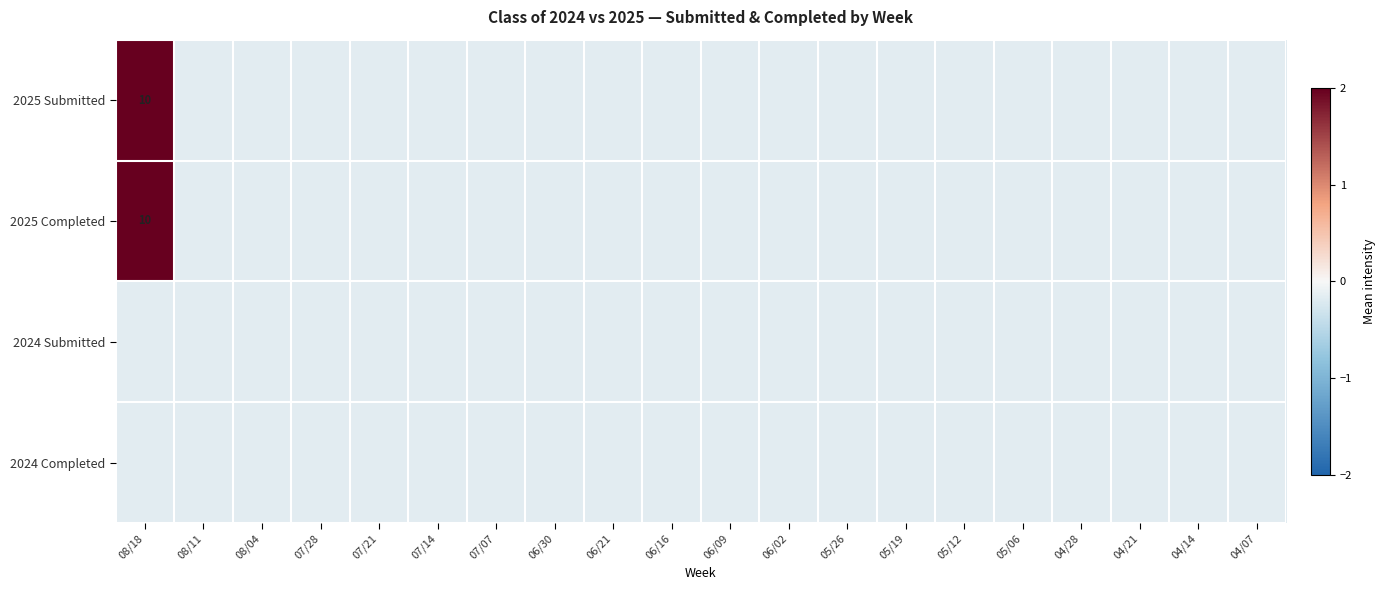

What is the average value of the 2025 Completed series?

0.2